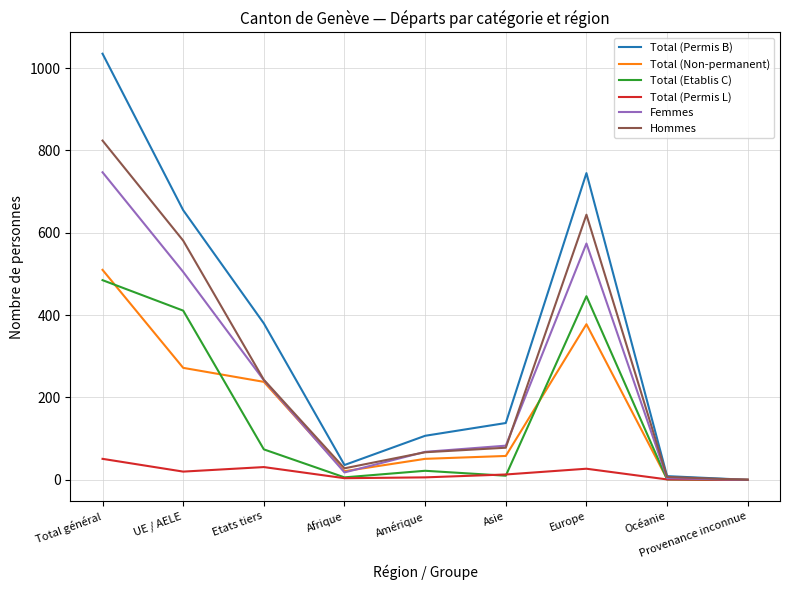

What is the sum of the Total (Non-permanent) values at Afrique and Total général?

531